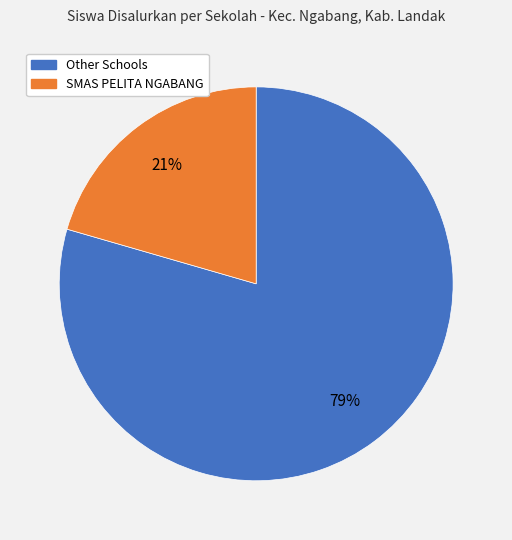

To the nearest percent, what is the average slice percentage?

50%